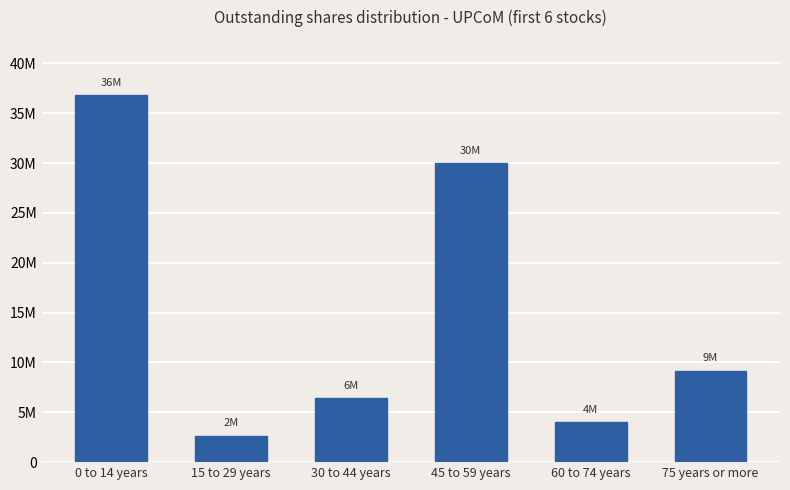

What is the label of the 6th bar from the right?

0 to 14 years